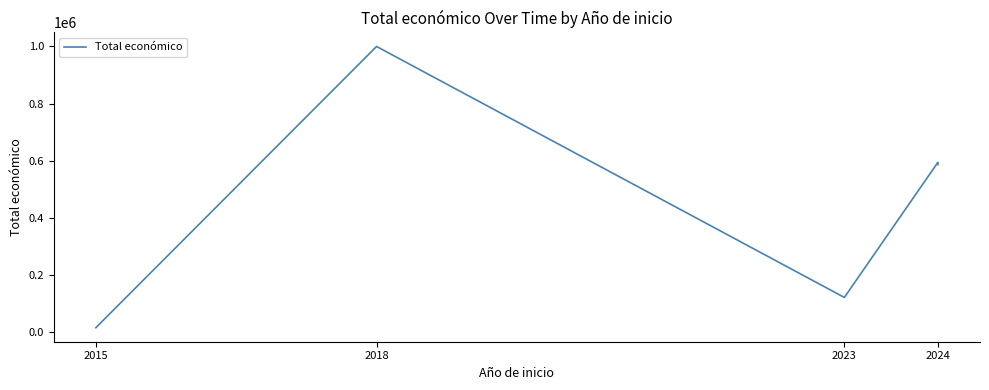

What is the smallest value displayed?

14000